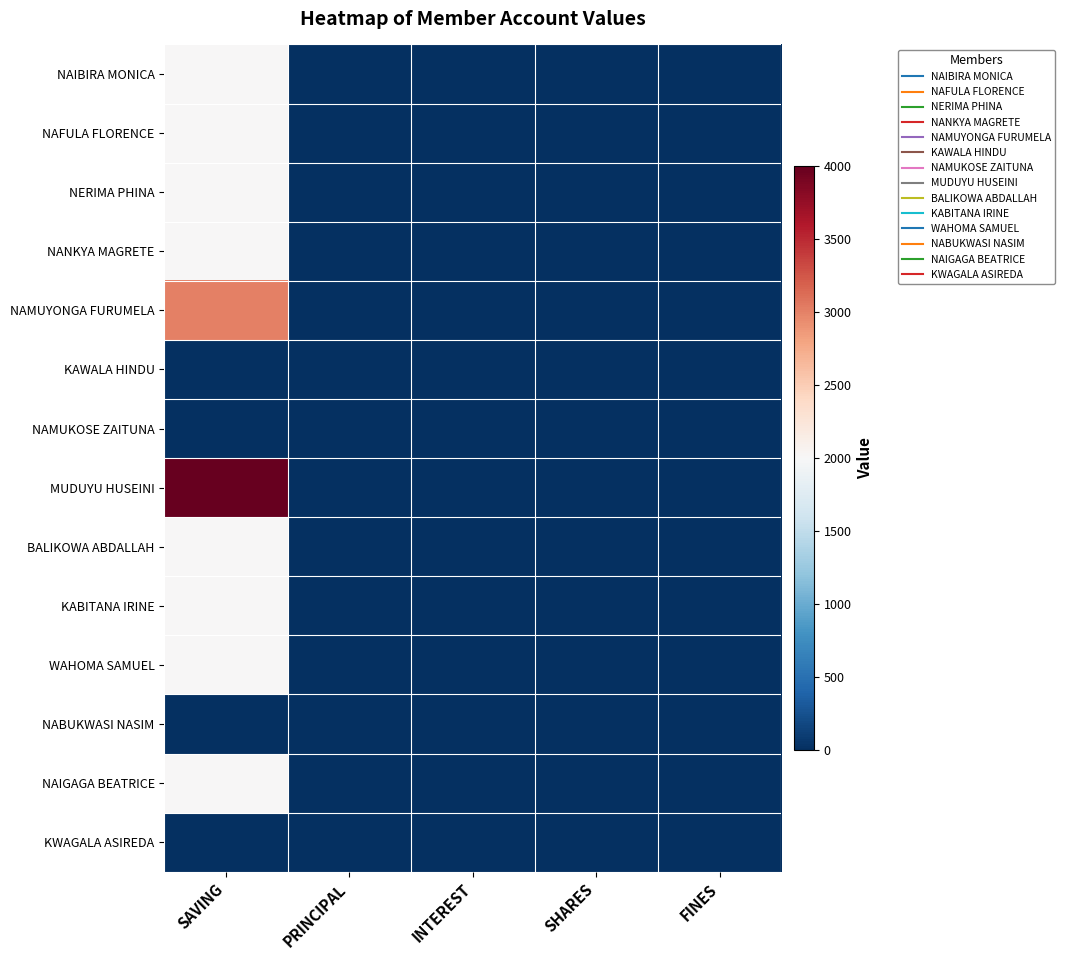

At how many categories does at least one series exceed 3767?

1